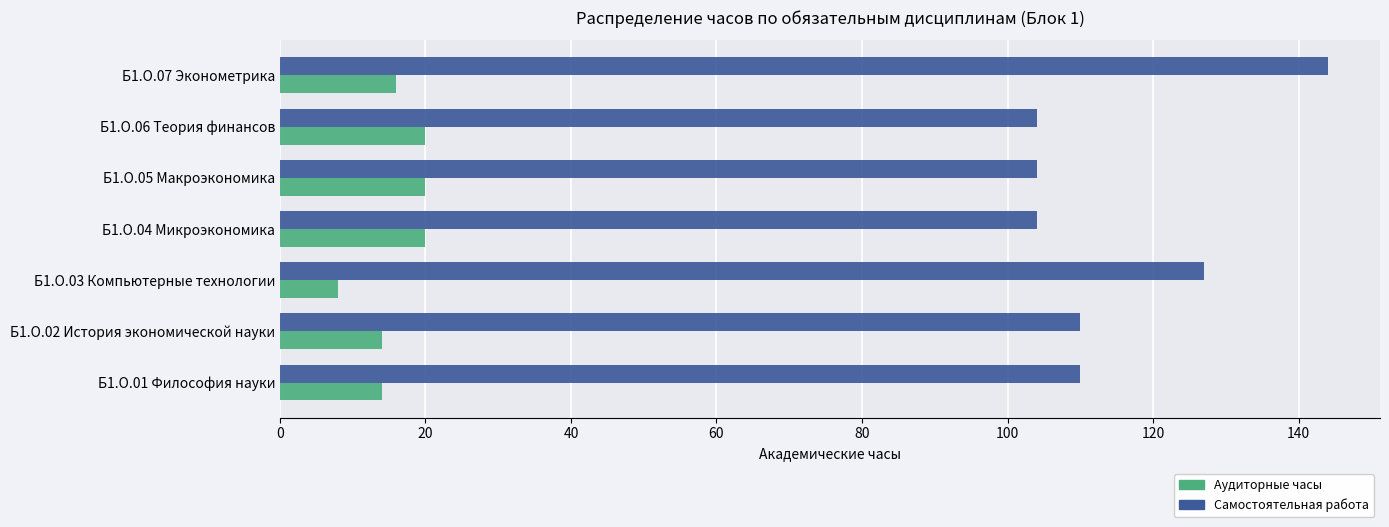

Read the Аудиторные часы value at Б1.О.02 История экономической науки, to the nearest 10.

10